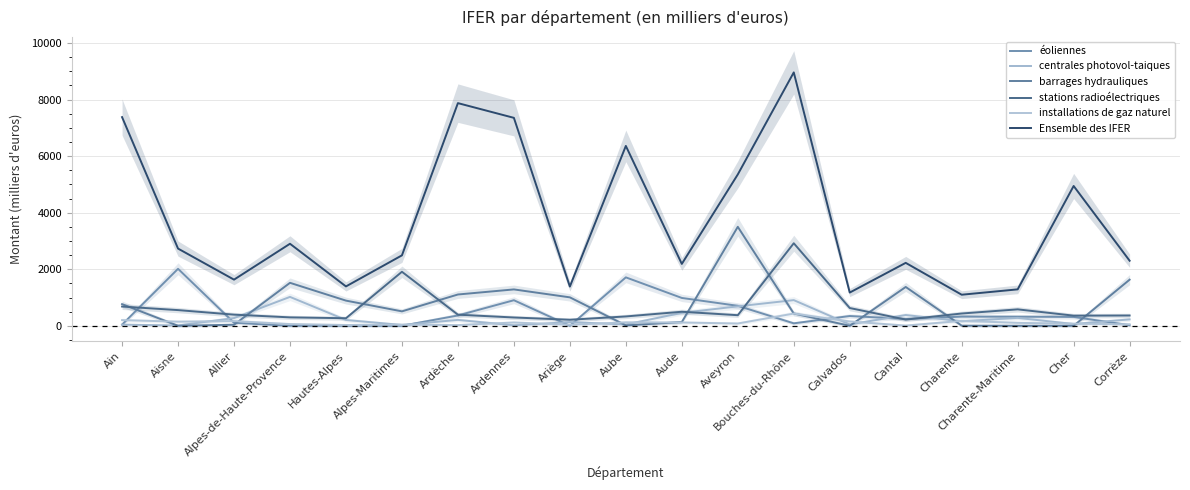

Where does the Ensemble des IFER series first go above 2490?

Ain